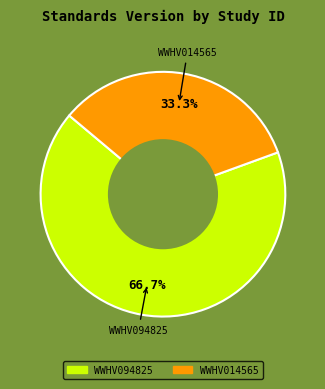

To the nearest percent, what is the combined percentage of WWHV014565 and WWHV094825?

100%